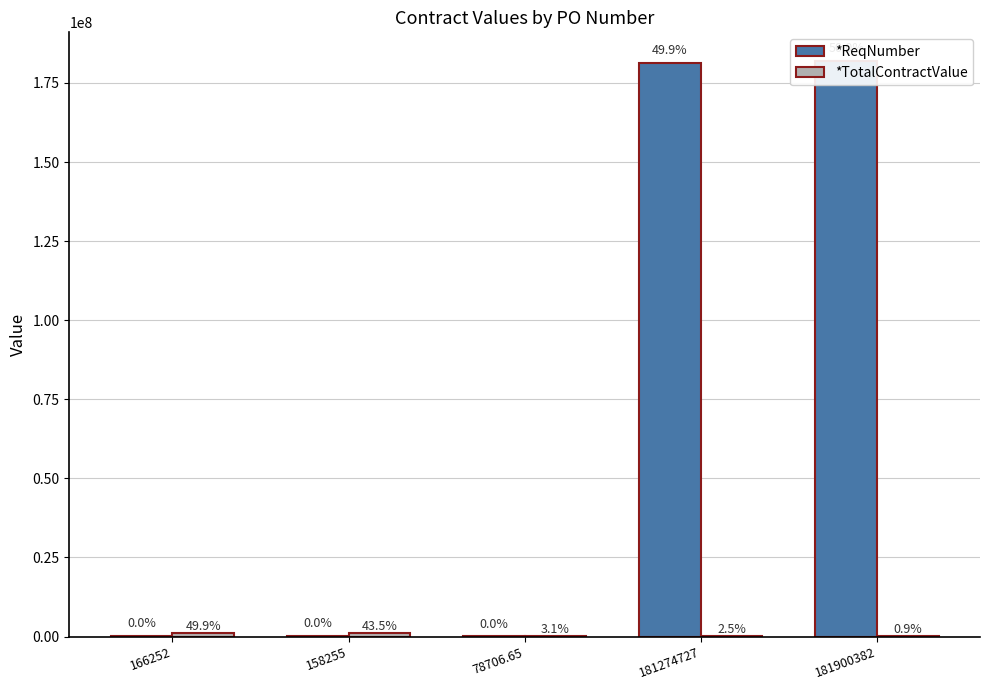

What position from the left is 158255?

2